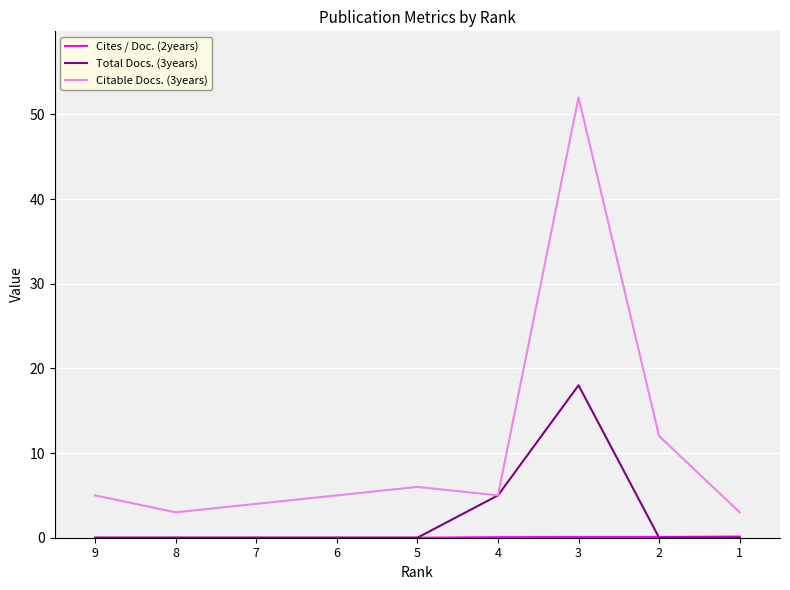

What is the maximum value shown in the chart?

52.0